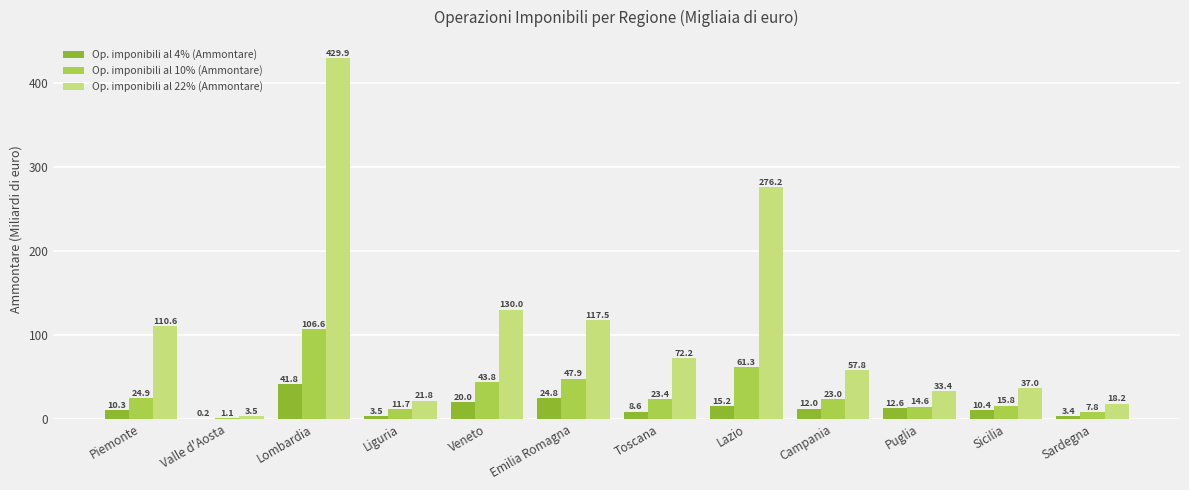

What is the highest value of the Op. imponibili al 10% (Ammontare) series?

106.6